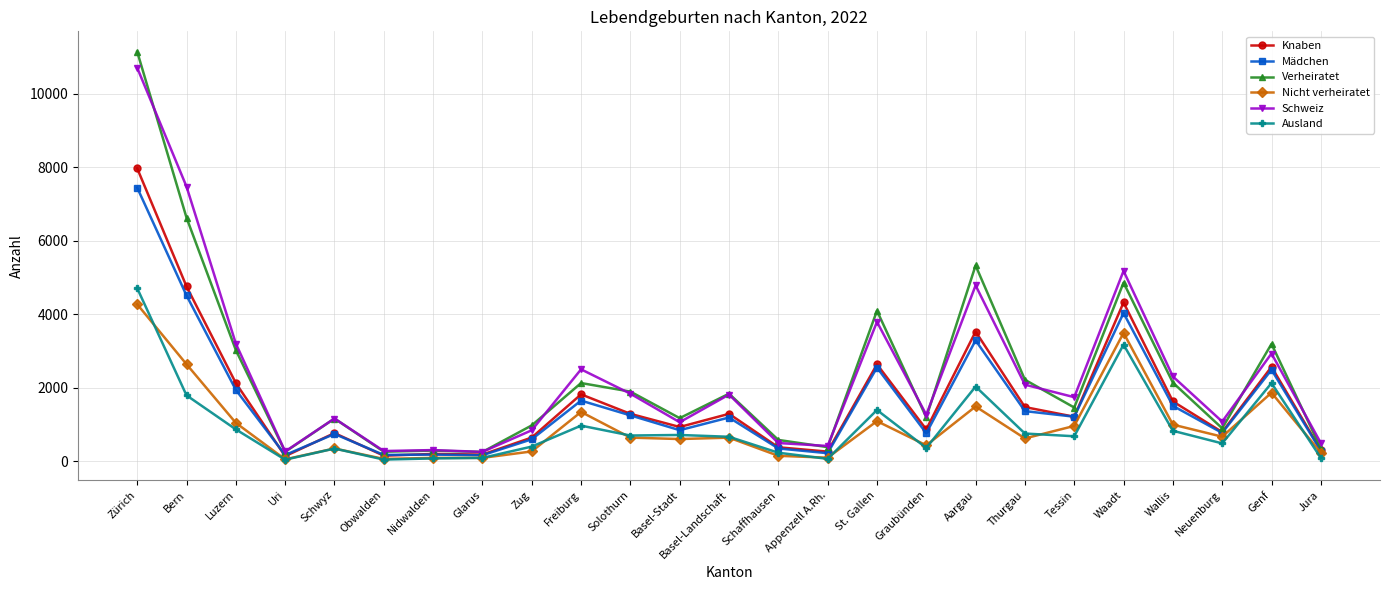

How many lines are shown in the chart?

6